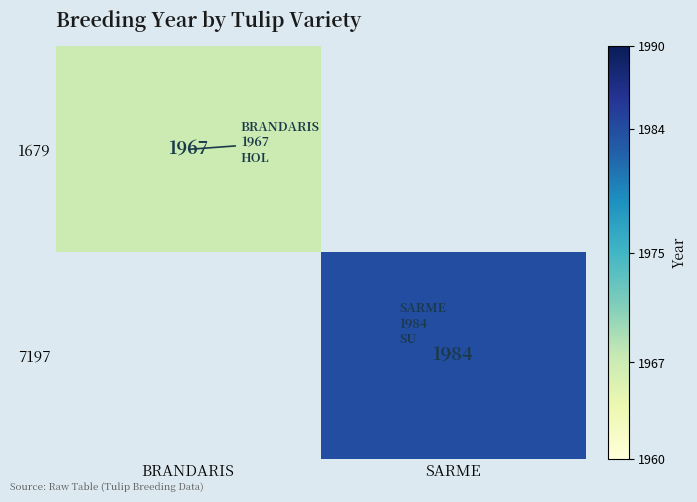

True or false: 7197 has a value of 1984 at SARME.

True